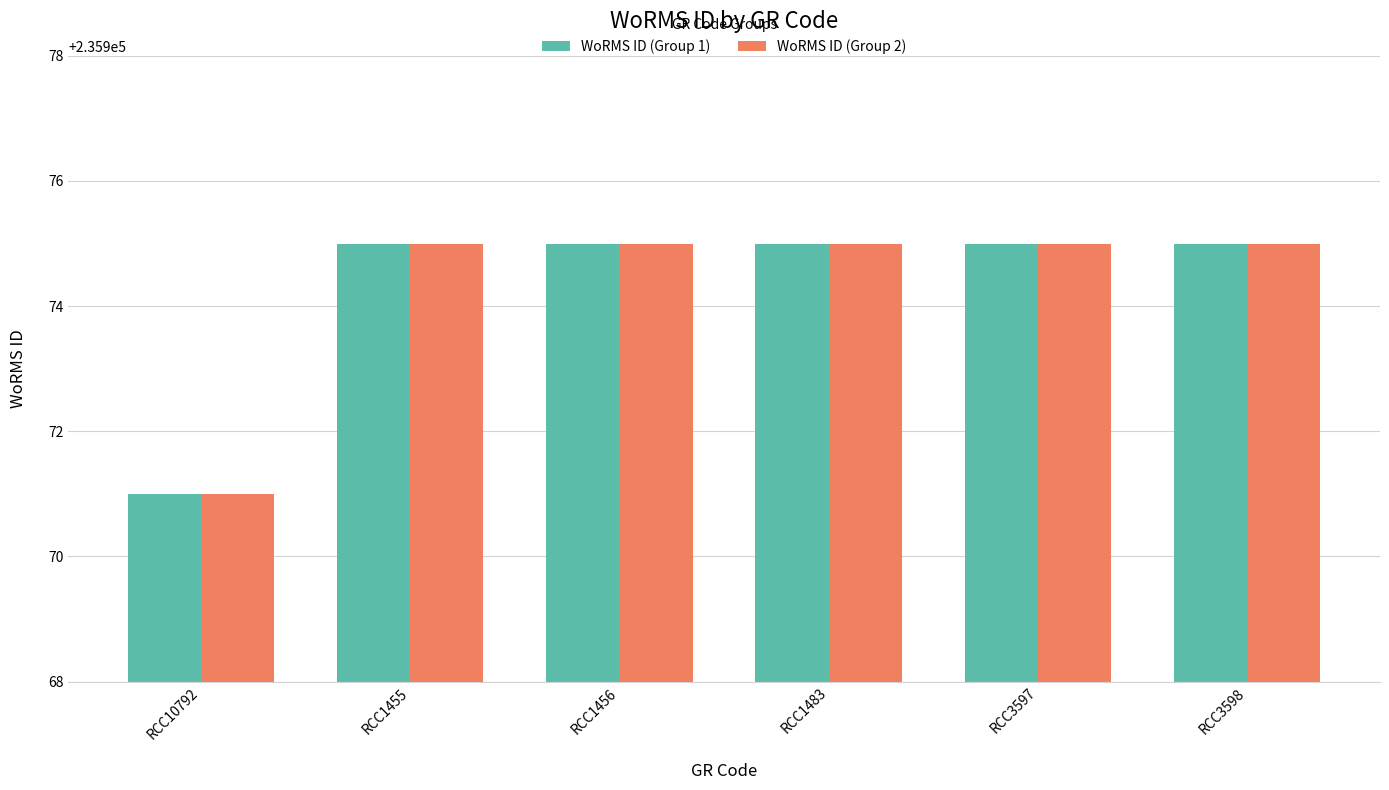

What are all the series names shown in the legend?

WoRMS ID (Group 1), WoRMS ID (Group 2)